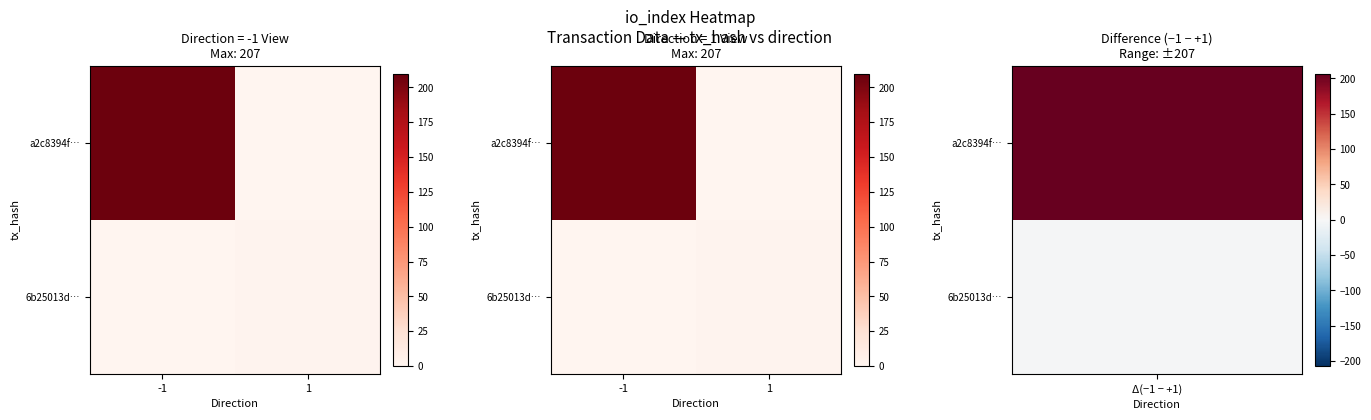

At which label is a2c8394f… closest to 103?

1